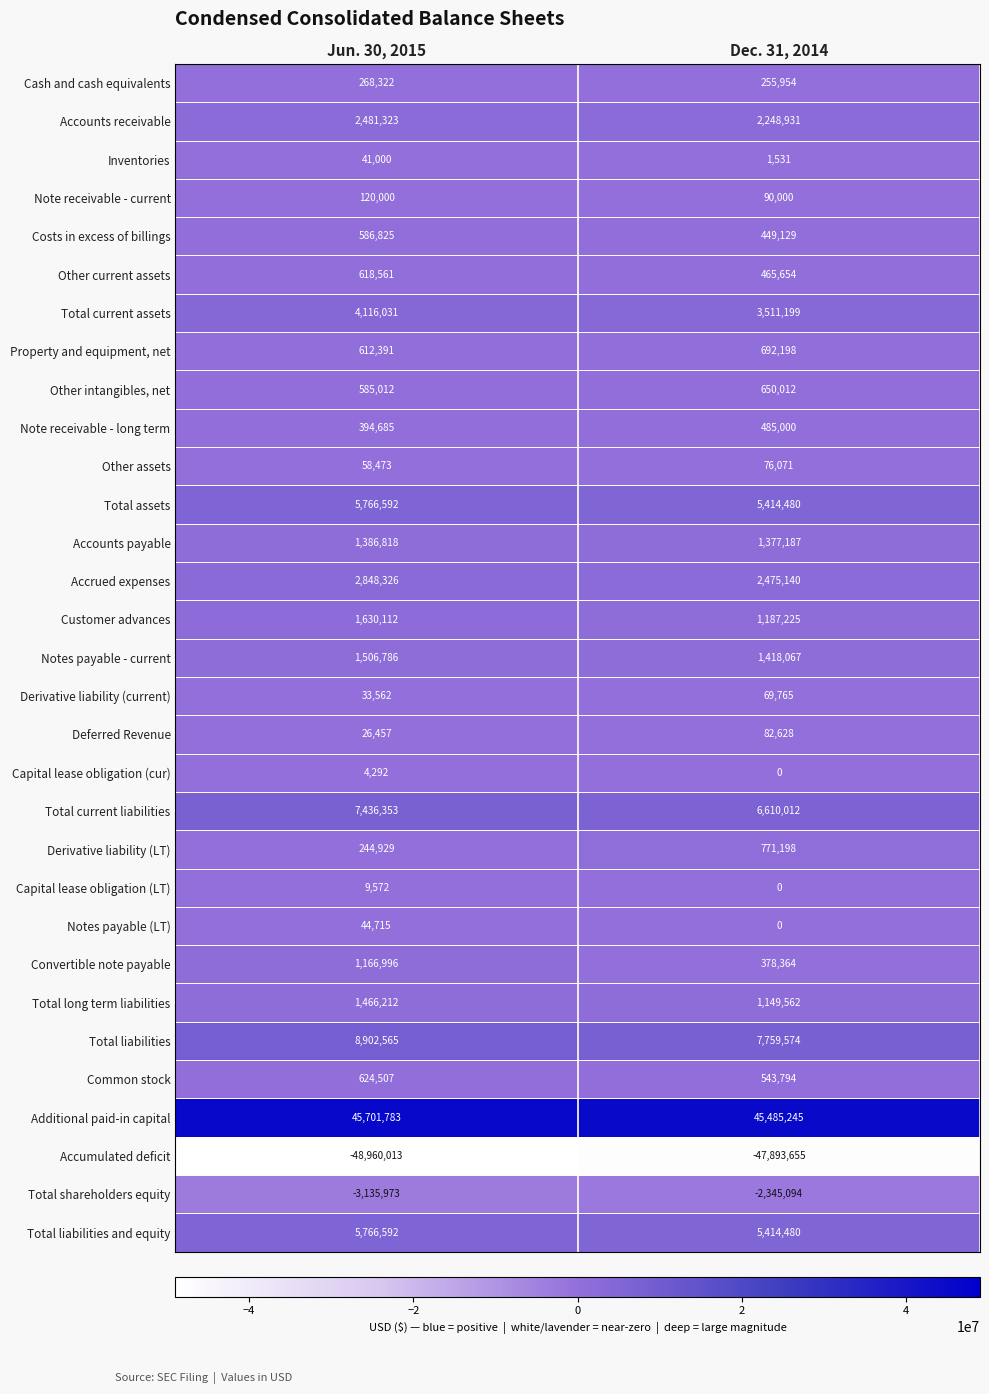

List the labels in order of Other assets value, largest first.

Dec. 31, 2014, Jun. 30, 2015